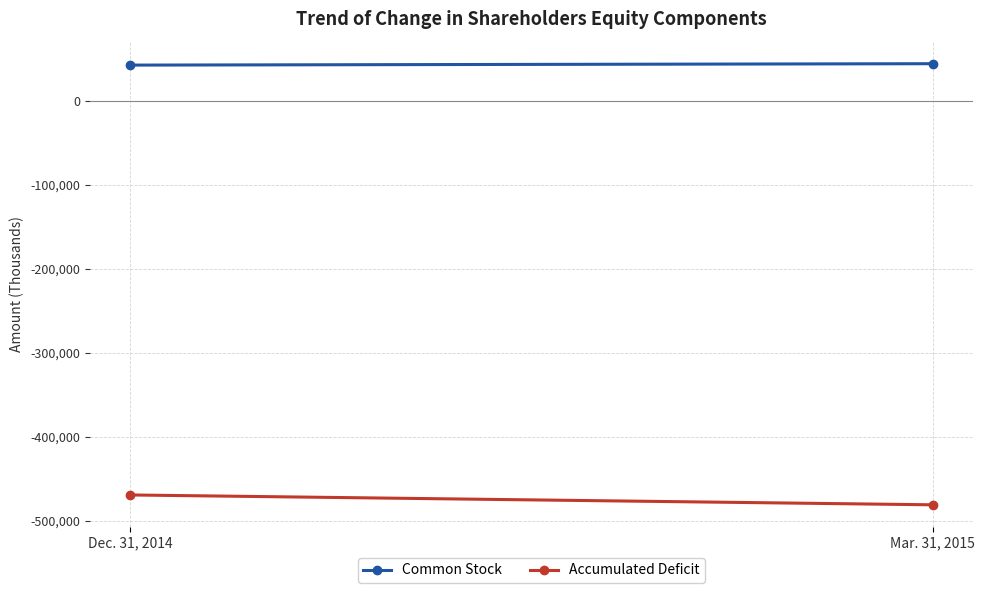

Which has a higher value, Mar. 31, 2015 or Dec. 31, 2014?

Mar. 31, 2015